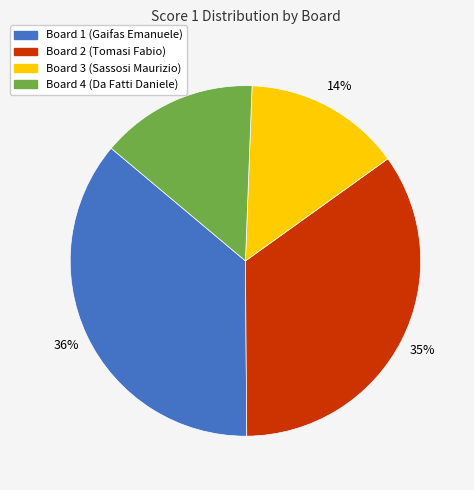

Approximately how many times larger is the value at Board 2 (Tomasi Fabio) compared to Board 1 (Gaifas Emanuele)?

1.0